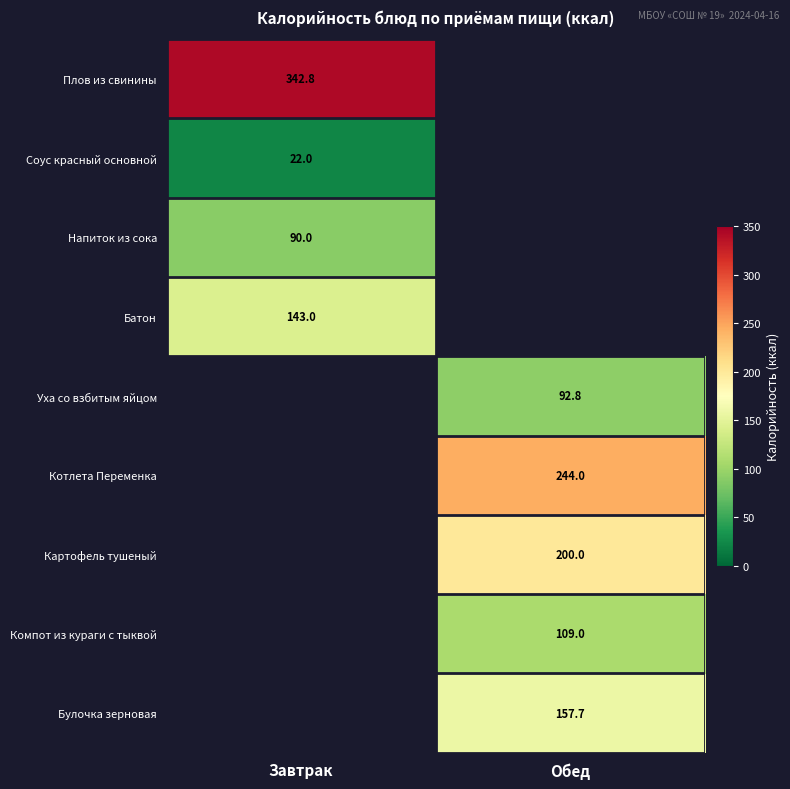

What is the spread (max minus min) of values at Завтрак?

320.8